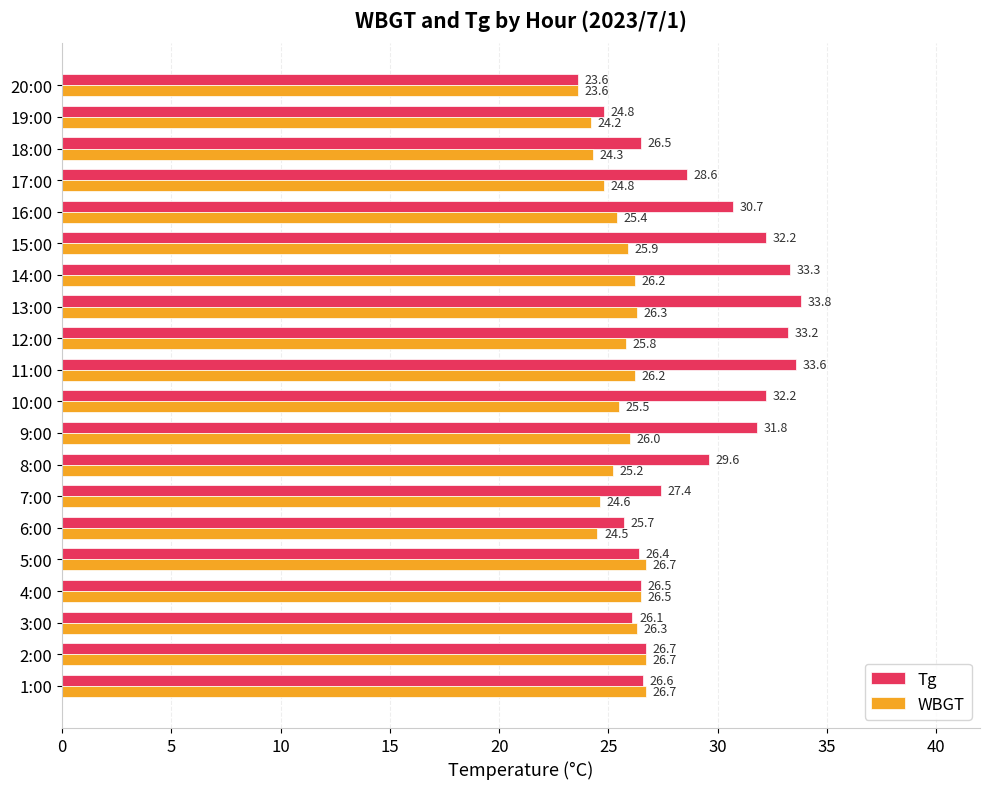

Which series has the largest range (max minus min)?

Tg